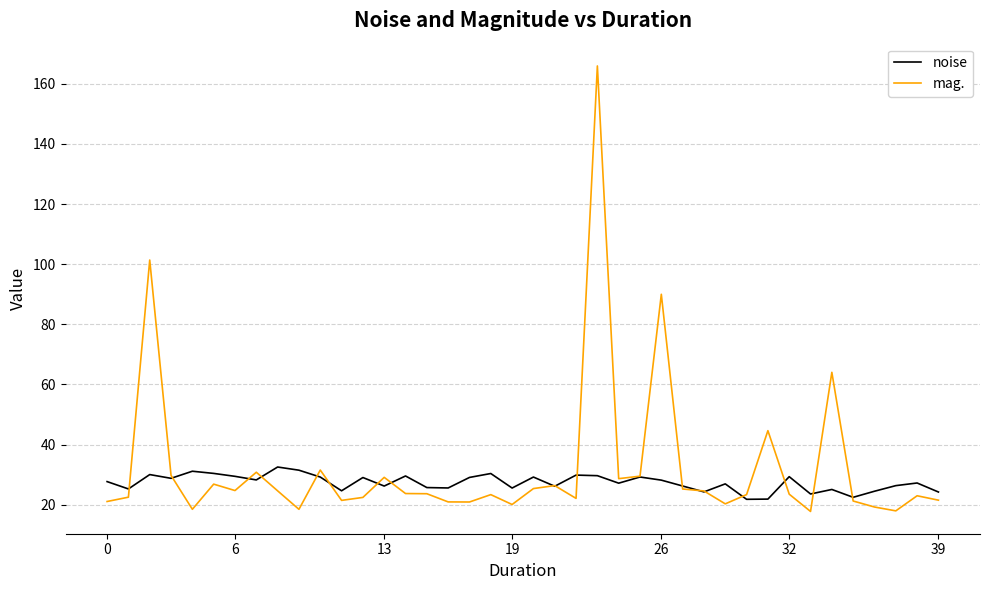

List the series in order of their overall mean, highest first.

mag., noise